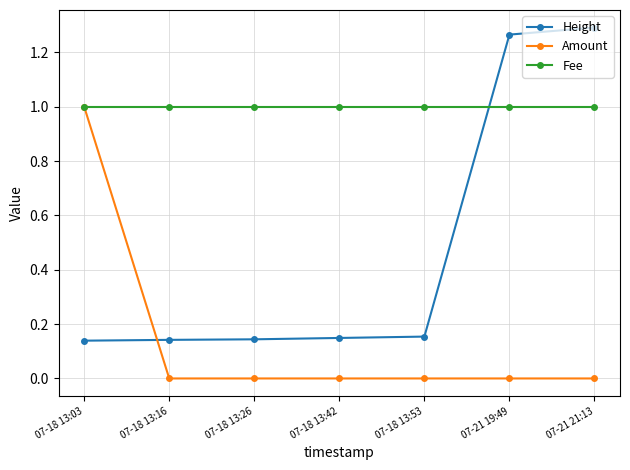

Is the value of Amount at 07-21 21:13 greater than the value of Fee at 07-18 13:26?

No